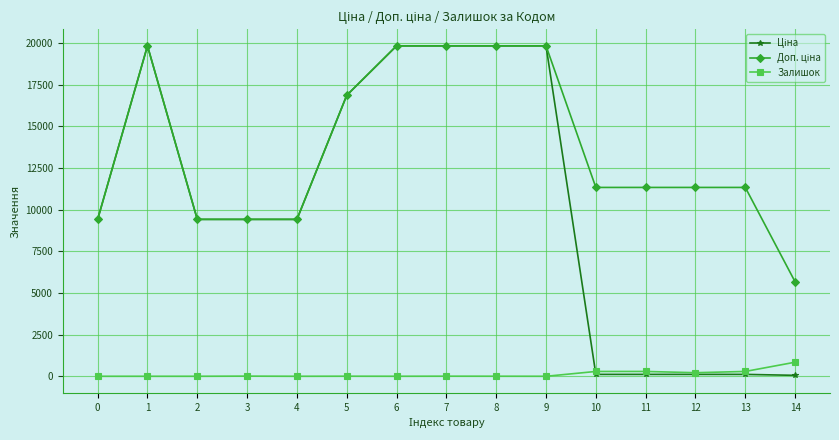

What is the spread (max minus min) of values at 4?

9416.9